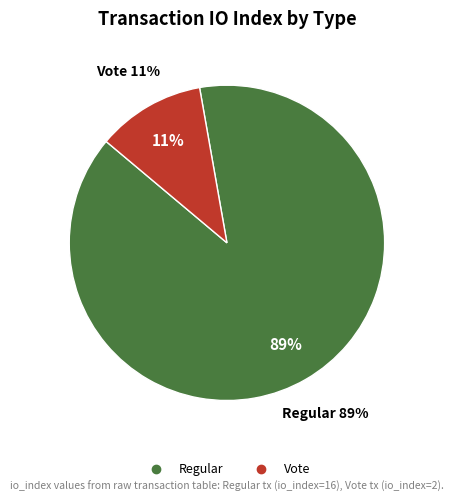

How much of the chart is everything except Vote (io_index=2)?

88.9%